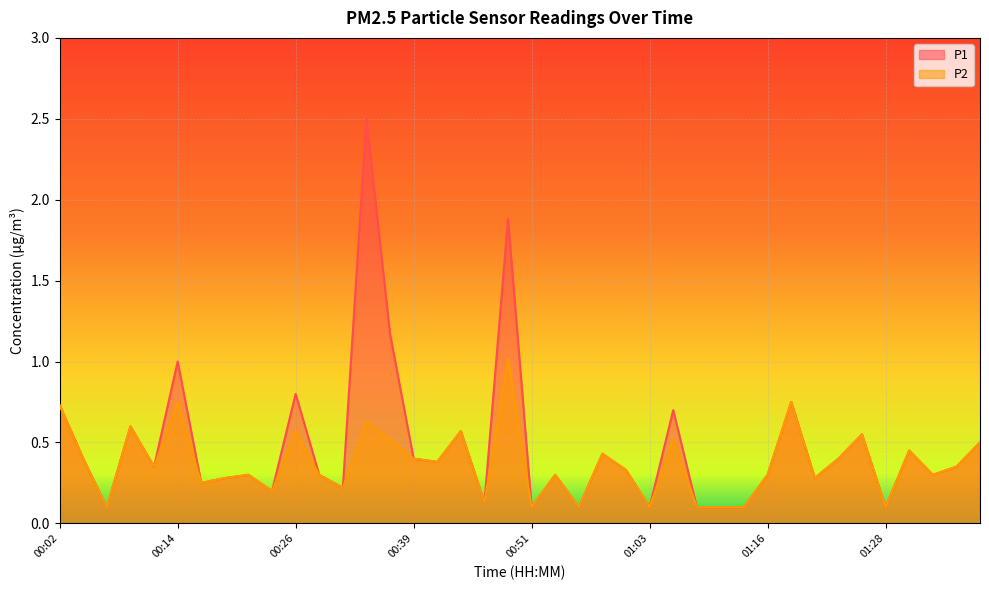

What is the label of the 27th point from the right?

00:34